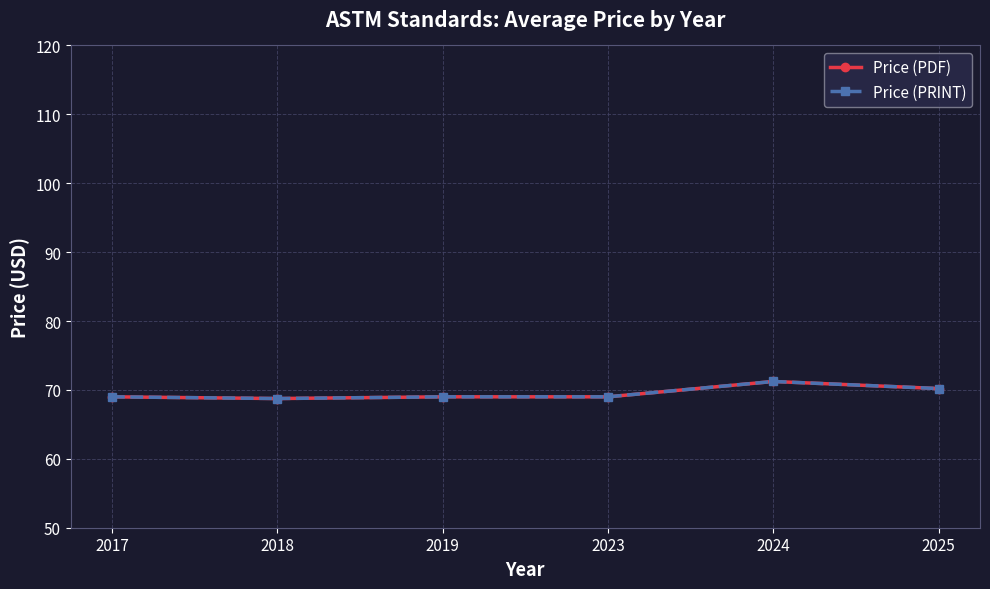

Does the chart have visible grid lines?

Yes